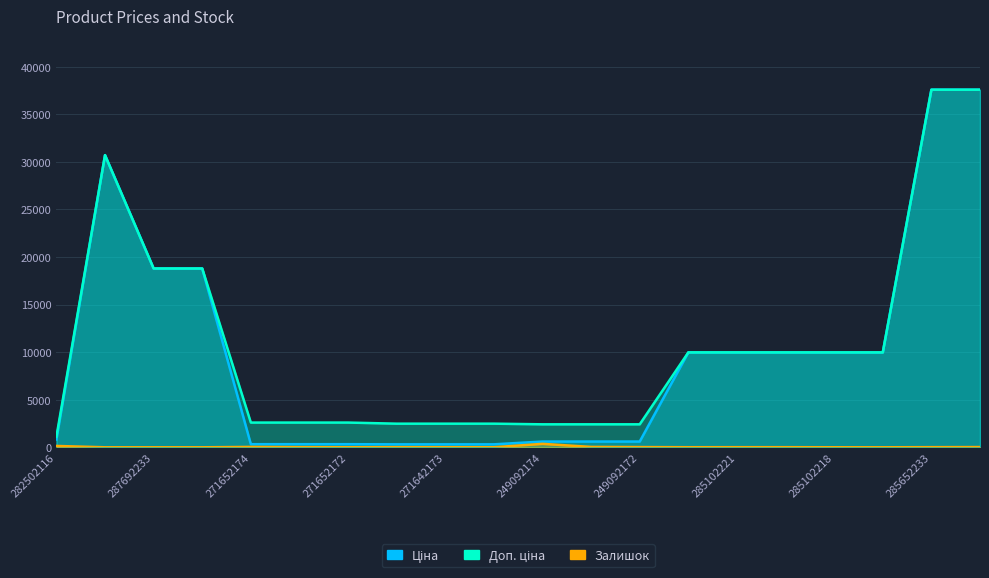

At which label does Ціна reach its peak?

285652233